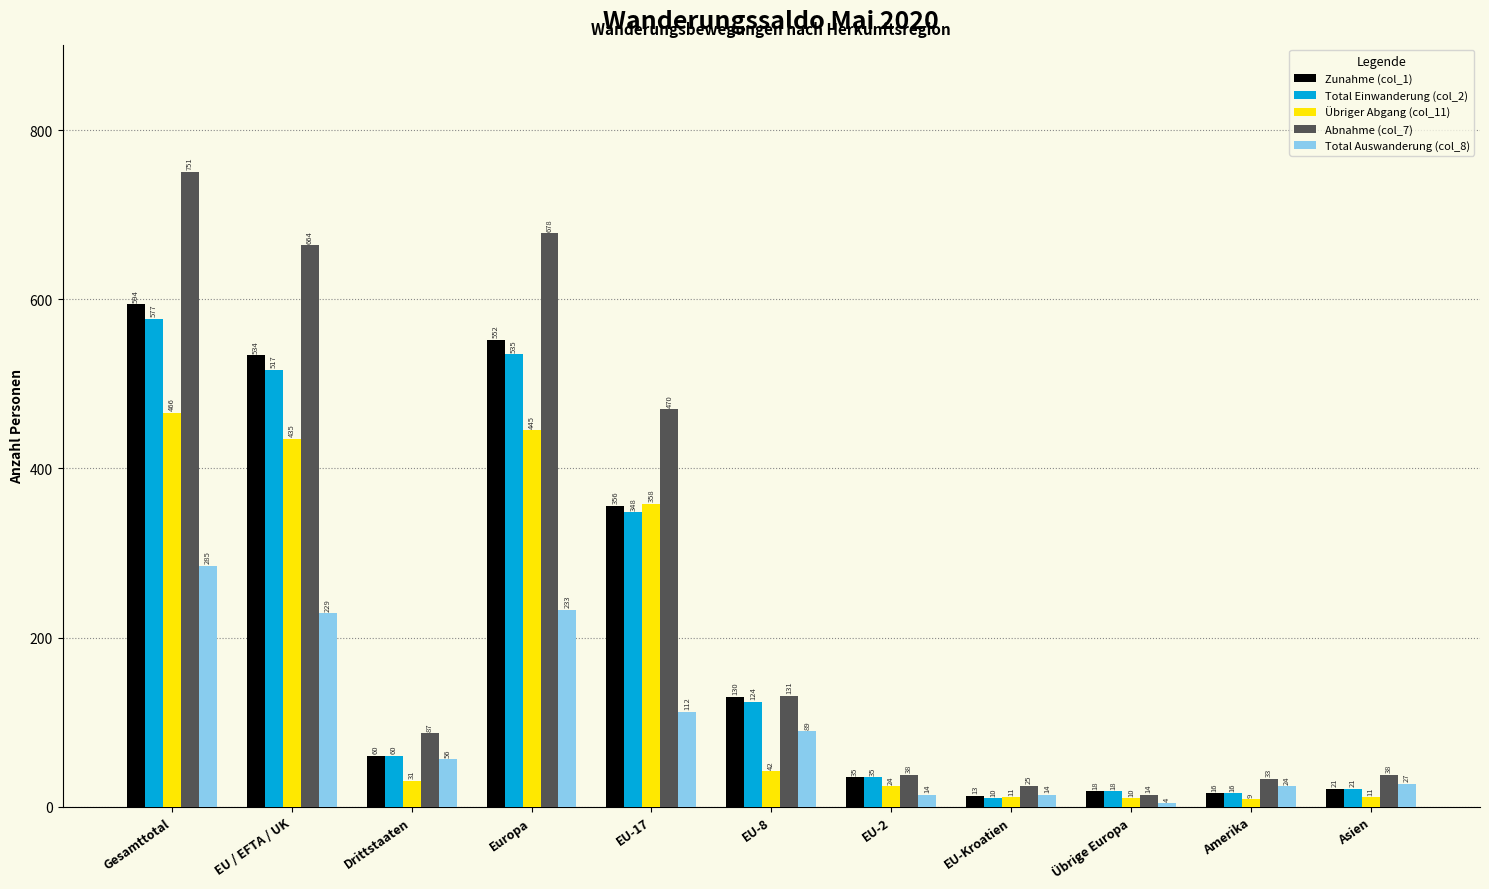

Reading left to right, what are all the values shown in this chart?

Zunahme (col_1): Gesamttotal=594	EU / EFTA / UK=534	Drittstaaten=60	Europa=552	EU-17=356	EU-8=130	EU-2=35	EU-Kroatien=13	Übrige Europa=18	Amerika=16	Asien=21
Total Einwanderung (col_2): Gesamttotal=577	EU / EFTA / UK=517	Drittstaaten=60	Europa=535	EU-17=348	EU-8=124	EU-2=35	EU-Kroatien=10	Übrige Europa=18	Amerika=16	Asien=21
Übriger Abgang (col_11): Gesamttotal=466	EU / EFTA / UK=435	Drittstaaten=31	Europa=445	EU-17=358	EU-8=42	EU-2=24	EU-Kroatien=11	Übrige Europa=10	Amerika=9	Asien=11
Abnahme (col_7): Gesamttotal=751	EU / EFTA / UK=664	Drittstaaten=87	Europa=678	EU-17=470	EU-8=131	EU-2=38	EU-Kroatien=25	Übrige Europa=14	Amerika=33	Asien=38
Total Auswanderung (col_8): Gesamttotal=285	EU / EFTA / UK=229	Drittstaaten=56	Europa=233	EU-17=112	EU-8=89	EU-2=14	EU-Kroatien=14	Übrige Europa=4	Amerika=24	Asien=27